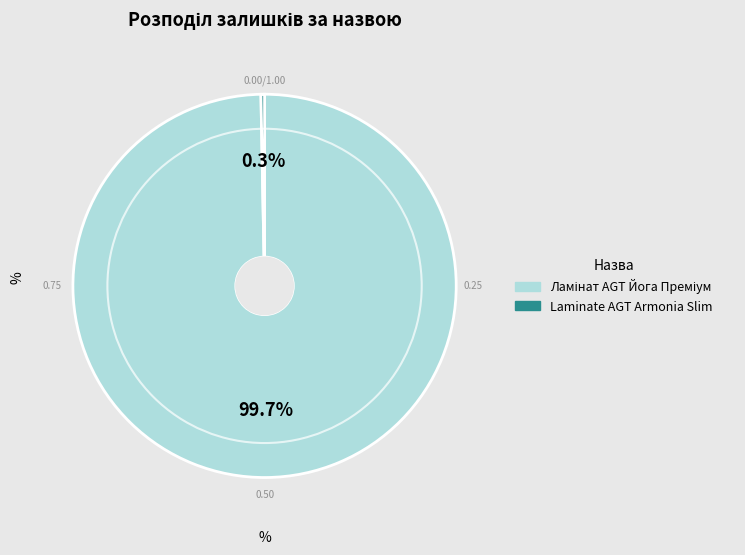

Does any single category account for the majority?

Yes